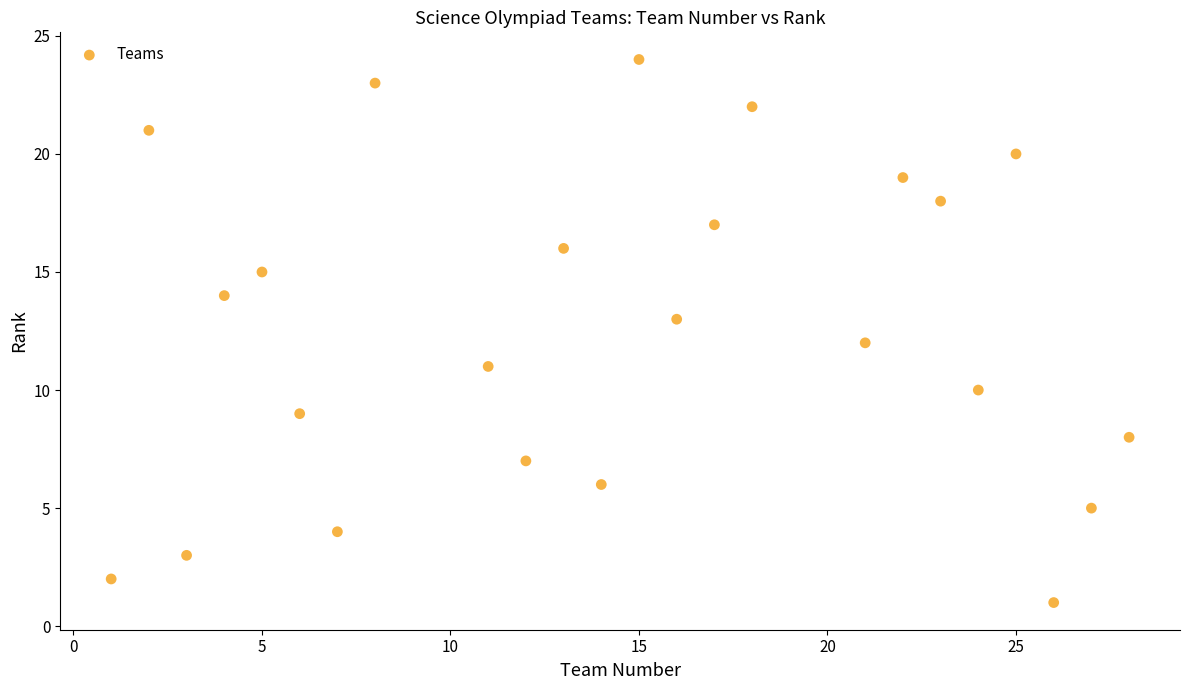

What is the range of Y values (max minus min)?

23